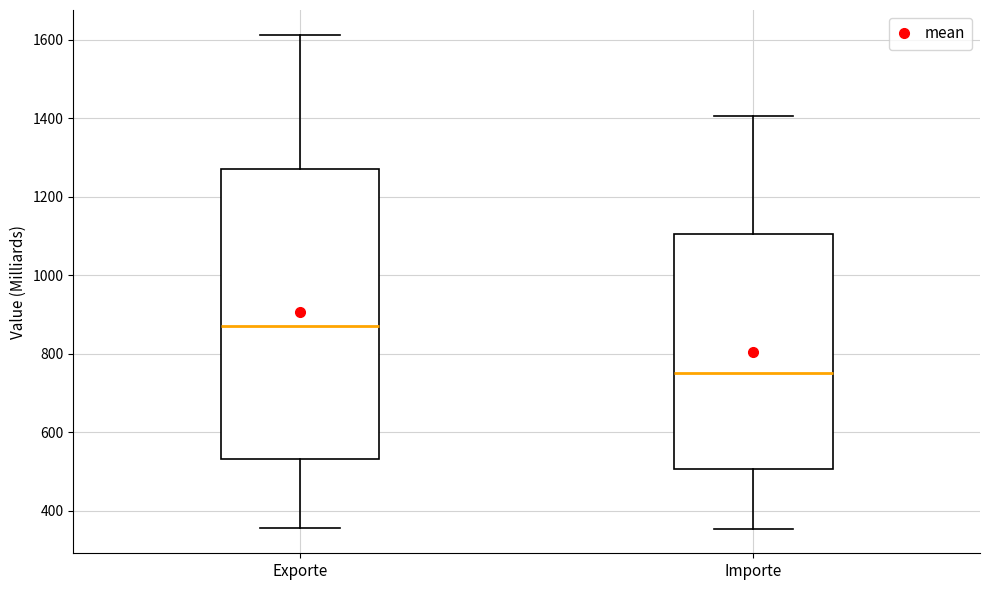

Reading left to right, read every box against the y-axis: the position of its median line, the range the box covers, and the ends of its whiskers. The values are not printed on the chart, so give them approximately, as read against the axis.

Exporte: median 880, box 540 to 1280, whiskers 360 to 1620
Importe: median 760, box 500 to 1100, whiskers 360 to 1400